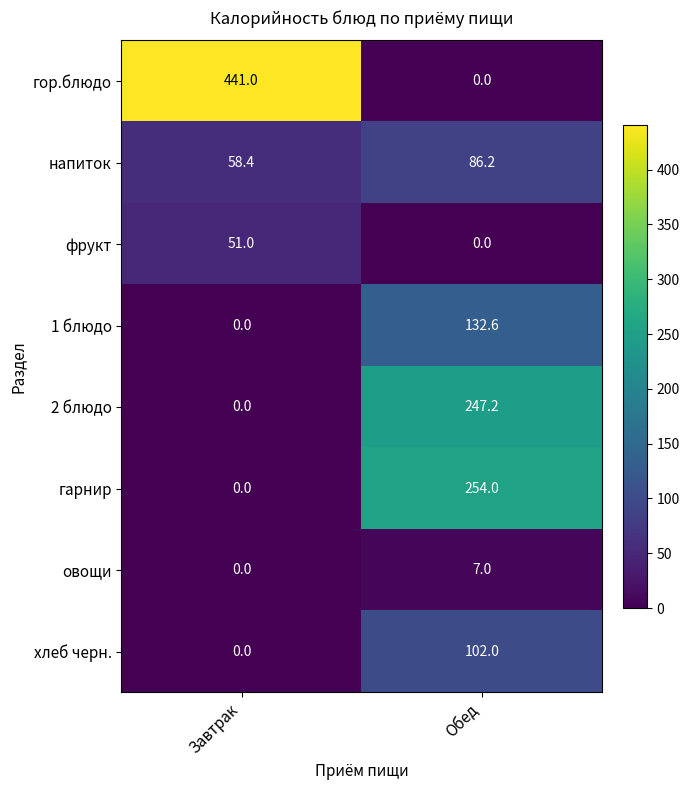

What is the spread (max minus min) of values at Обед?

254.0